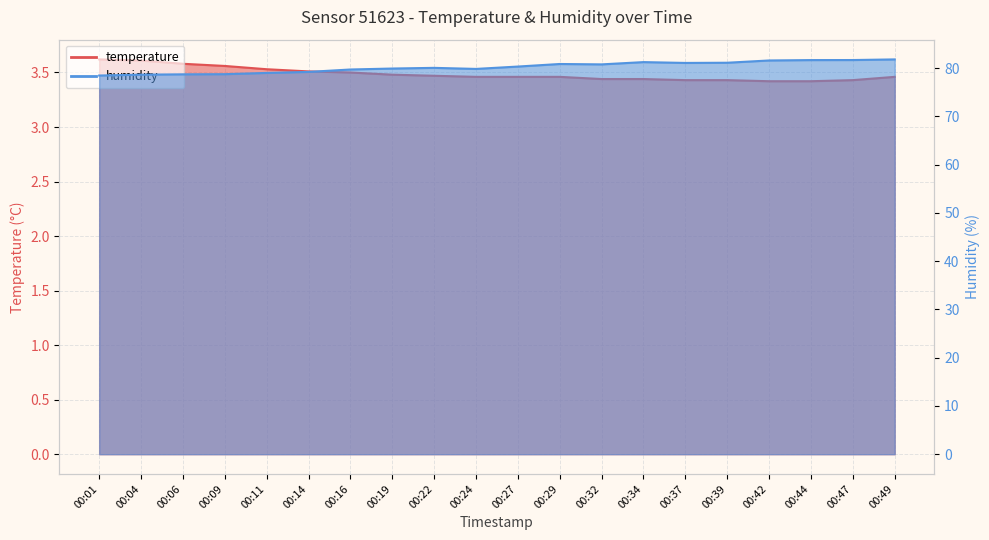

What is the minimum value shown in the chart?

3.4